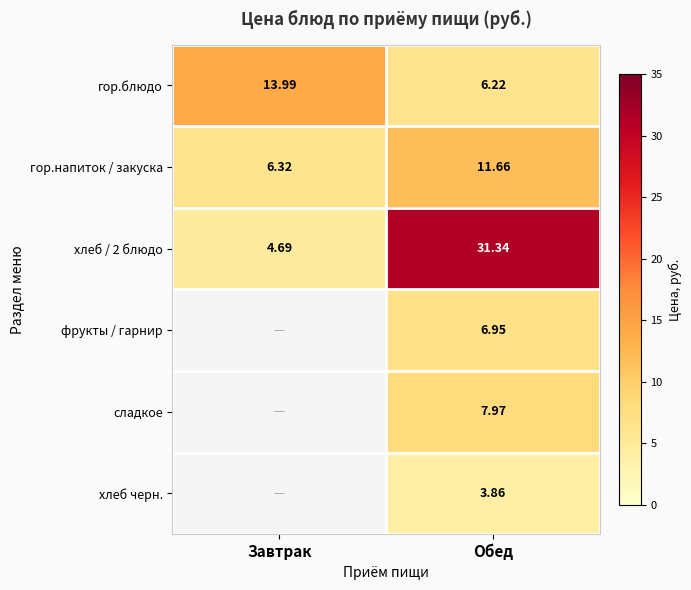

At which label does гор.напиток / закуска first exceed 11?

Обед